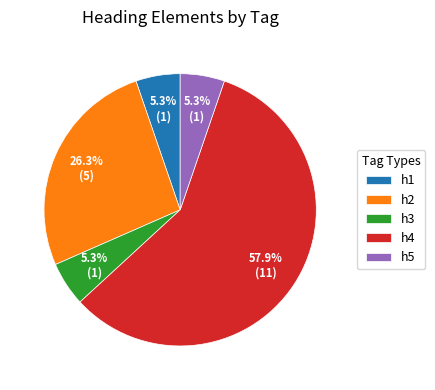

Approximately how many times larger is the value at h5 compared to h1?

1.0